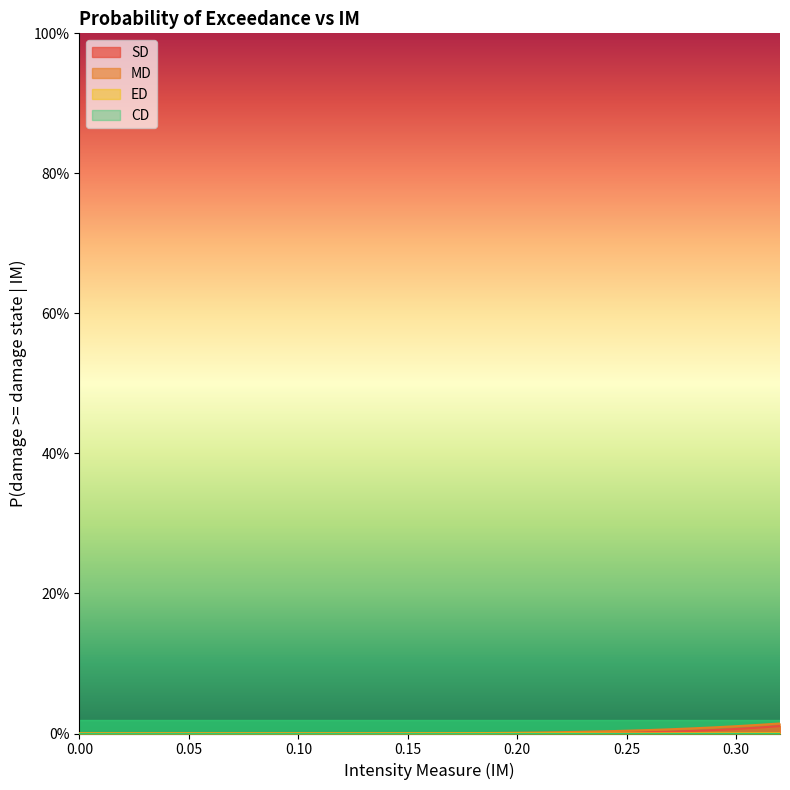

True or false: SD has a value of 0.0 at 0.15.

False